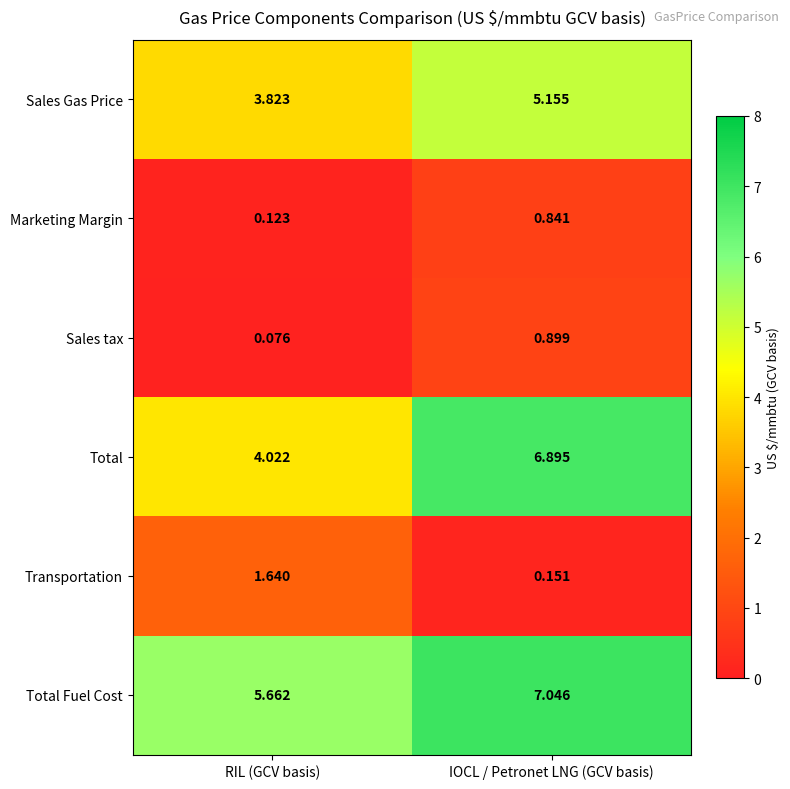

At which category is the sum across all series the highest?

IOCL / Petronet LNG (GCV basis)